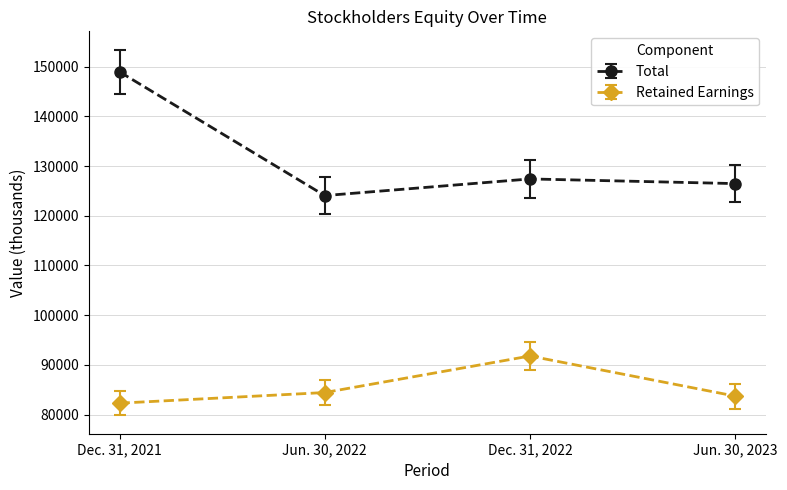

The value of Total at Jun. 30, 2023 is 126473. True or false?

True